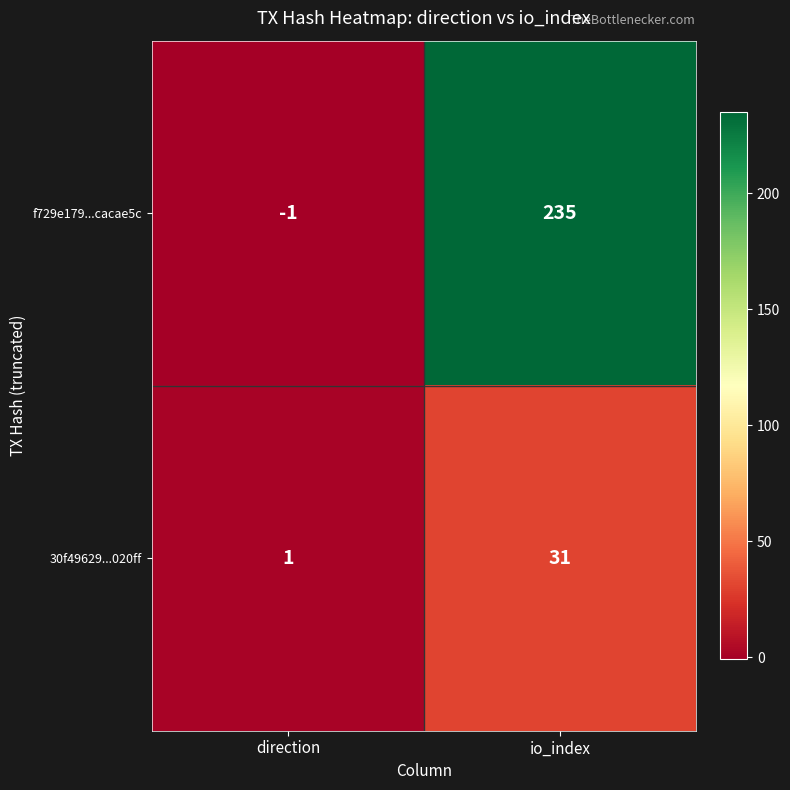

Reading right to left, extract all data points from this chart.

f729e179...cacae5c: 235	-1
30f49629...020ff: 31	1